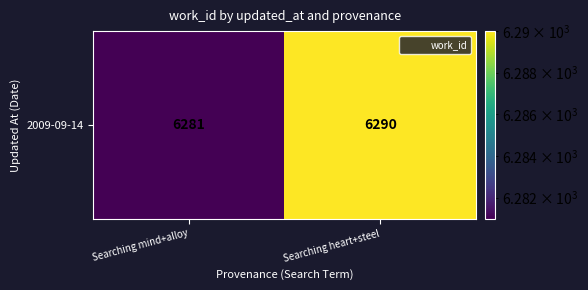

Approximately how many times larger is the value at Searching heart+steel compared to Searching mind+alloy?

1.0